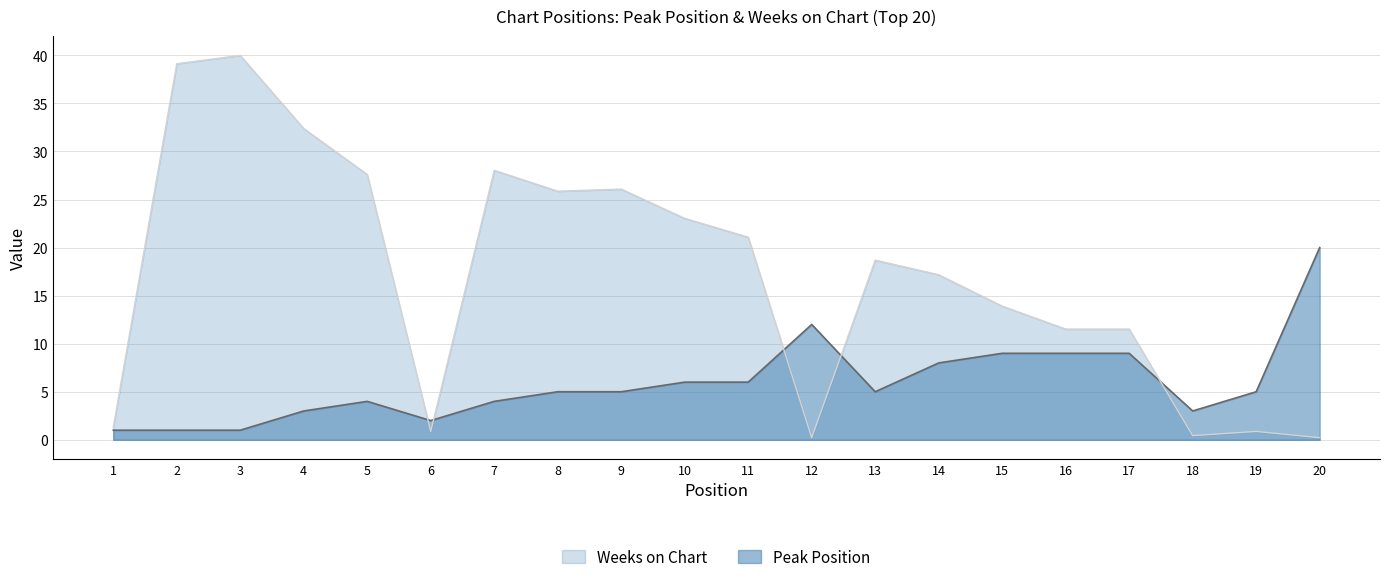

What is the value of the Peak Position point at the 4th from the left?

3.0